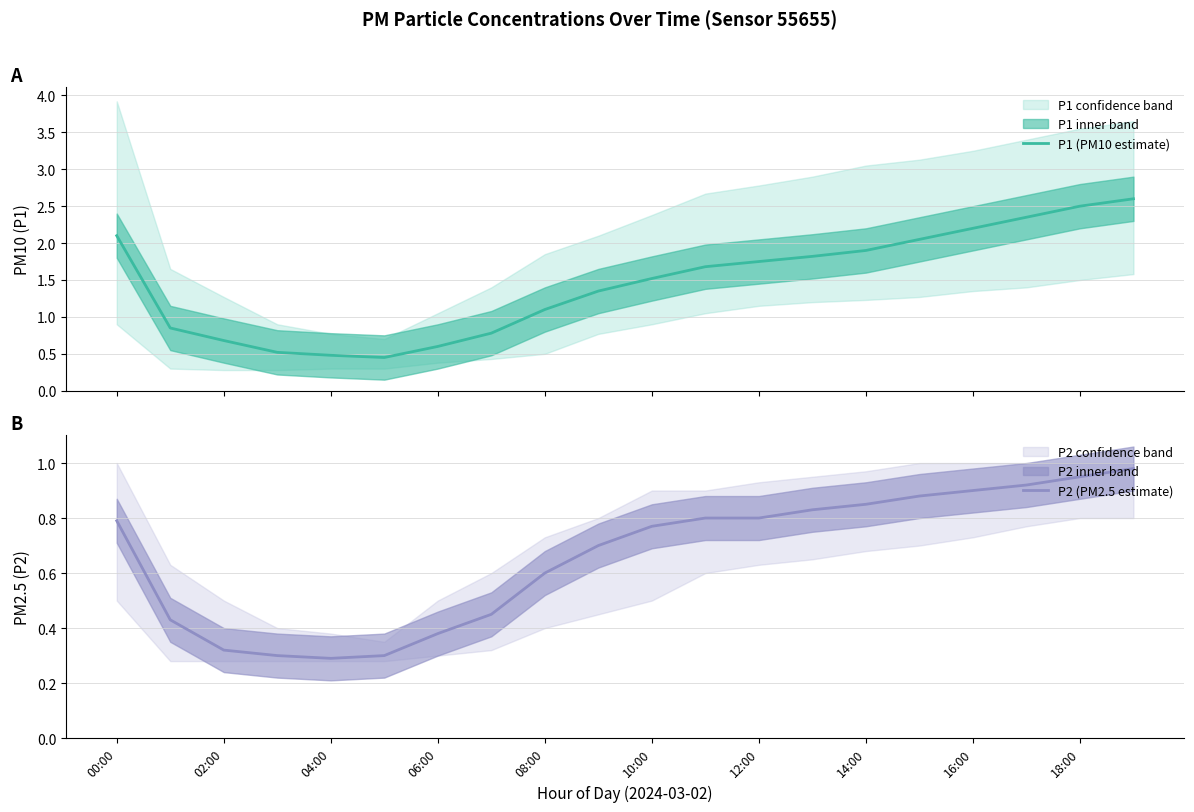

The value of P2 (PM2.5 estimate) at 06:00 is 0.5. True or false?

False